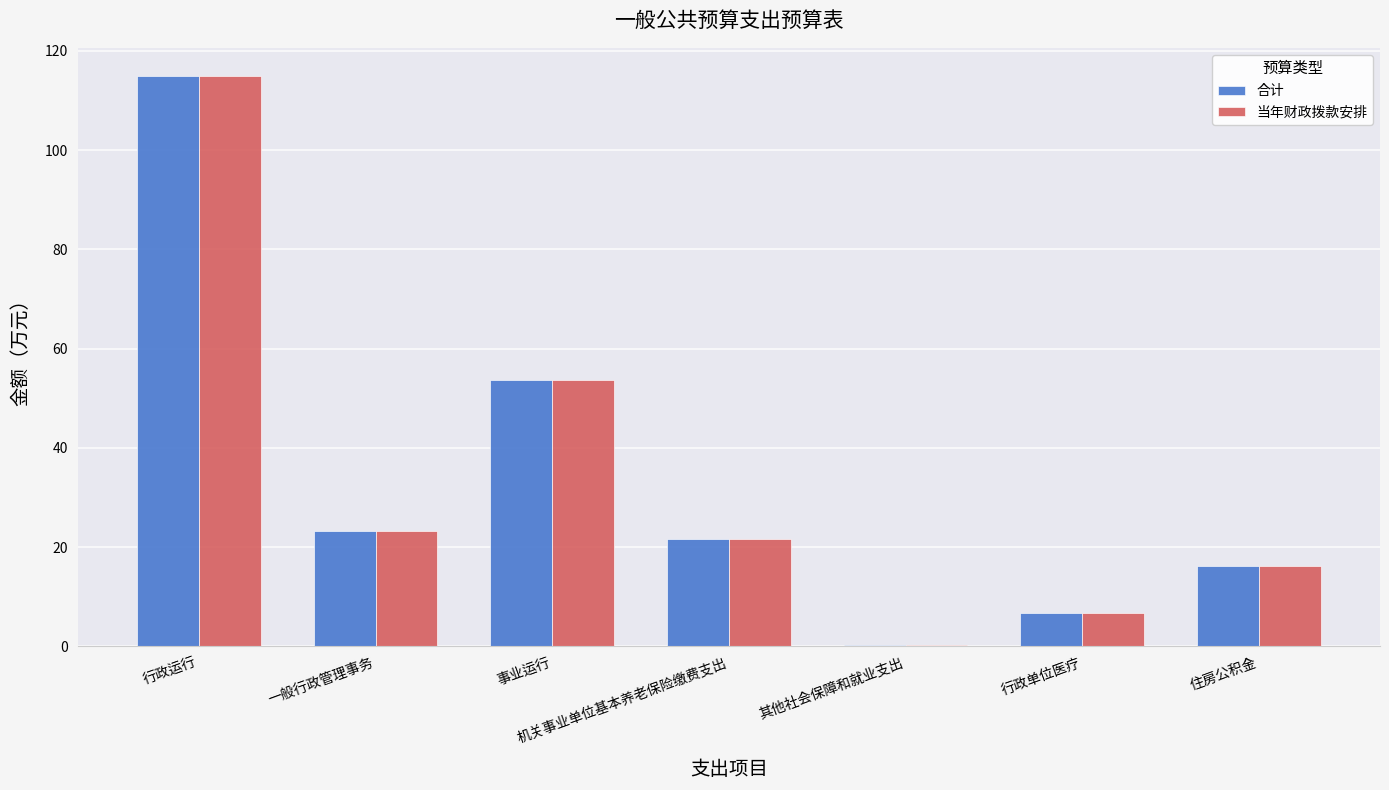

Where is 合计 nearest to the value 57?

事业运行